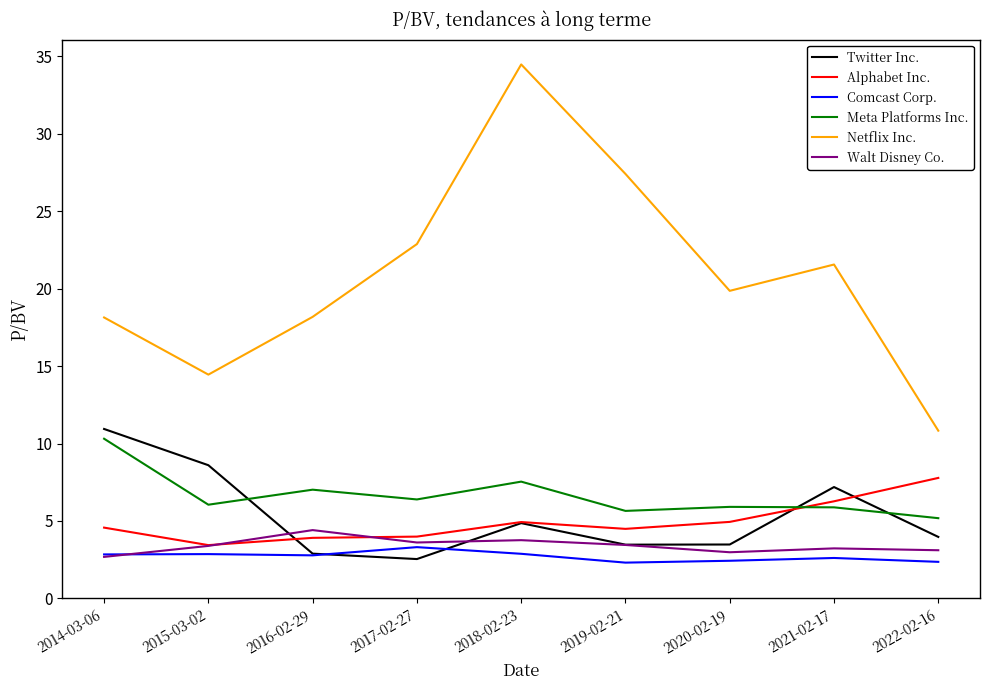

Which series has the largest range (max minus min)?

Netflix Inc.